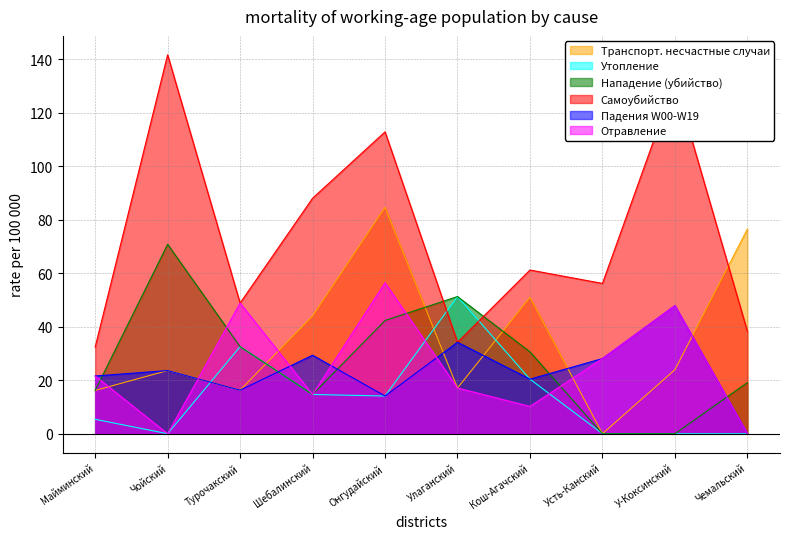

Is the value of Отравление at Онгудайский greater than the value of Утопление at У-Коксинский?

Yes